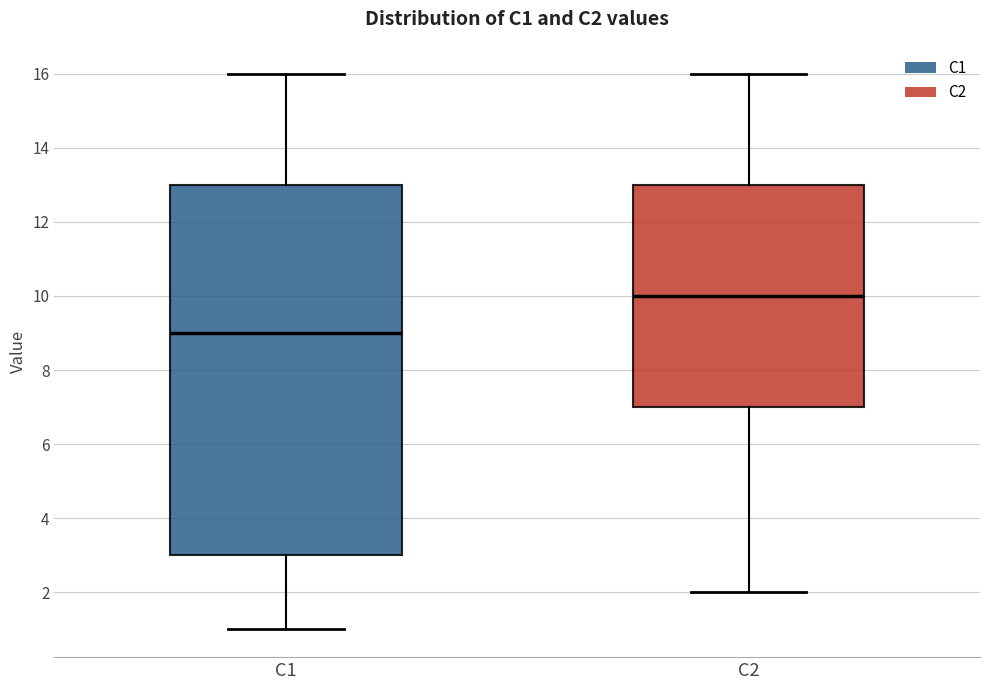

Reading left to right, transcribe this box plot: for each box, give where its median line is, the range the box spans, and where its two whiskers end, as read against the y-axis. The values are not printed on the chart, so give them approximately, as read against the axis.

C1: median 9, box 3 to 13, whiskers 1 to 16
C2: median 10, box 7 to 13, whiskers 2 to 16